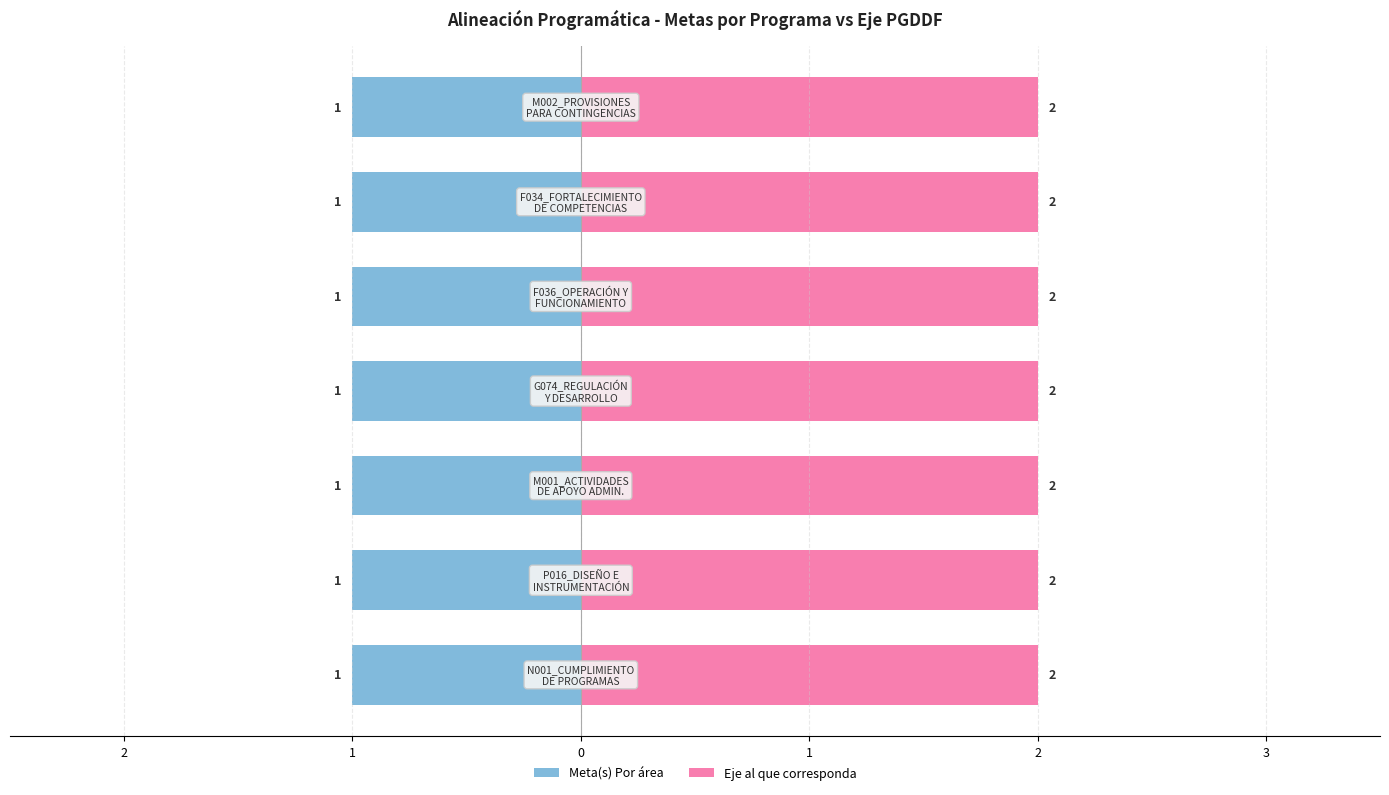

What is the label of the 6th bar from the right?

P016_DISEÑO E INSTRUMENTACIÓN